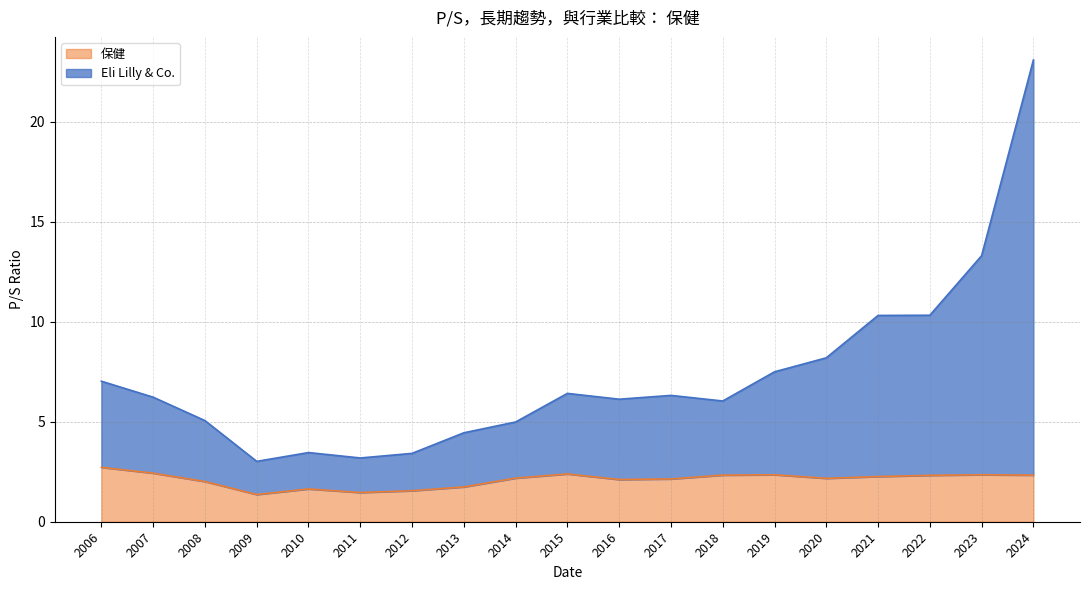

At which category does Eli Lilly & Co. reach its first local peak?

2010